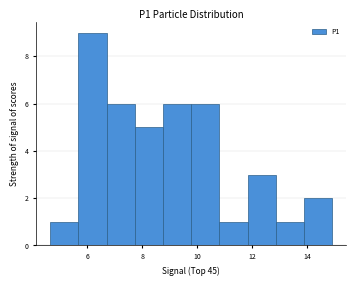

Reading left to right, list every bar in this chart as the range it spans on the x-axis followed by its height. Neither the bar edges nor the heights are printed on the chart, so give them approximately, as read against the axes.

4.6 to 5.6: 1
5.6 to 6.8: 9
6.8 to 7.8: 6
7.8 to 8.8: 5
8.8 to 9.8: 6
9.8 to 10.8: 6
10.8 to 11.8: 1
11.8 to 12.8: 3
12.8 to 13.8: 1
13.8 to 15.0: 2